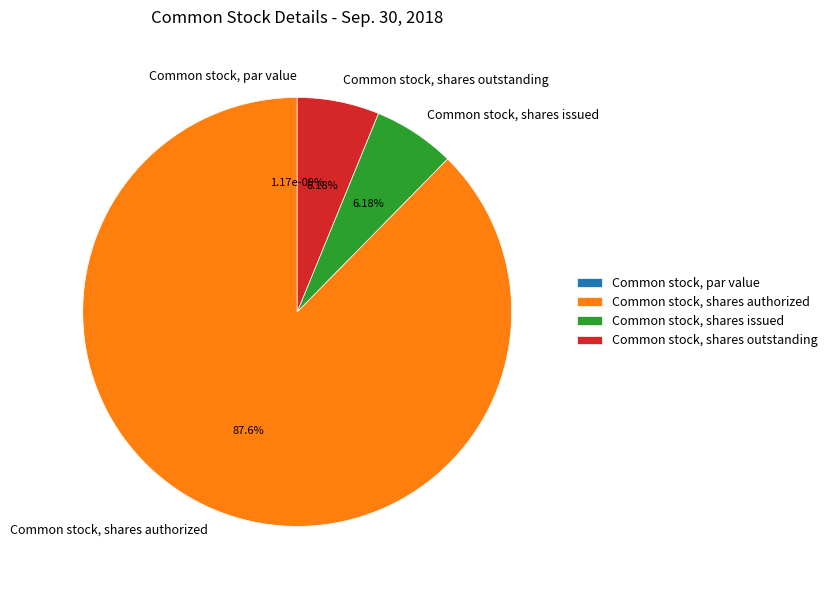

To the nearest percent, what is the difference between the Common stock, shares outstanding and Common stock, shares authorized slice percentages?

81%